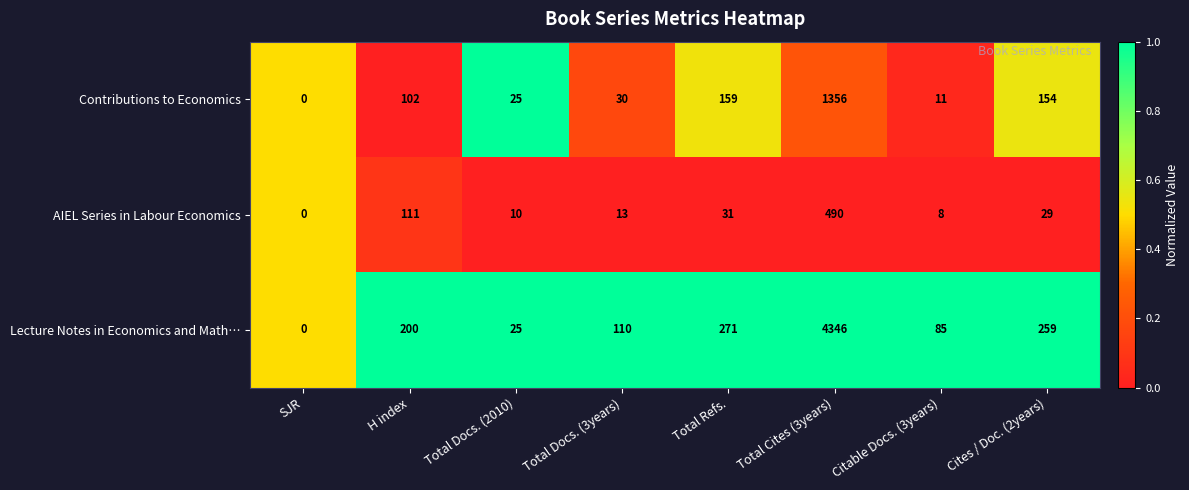

At Total Docs. (3years), list the series in order from largest to smallest.

Lecture Notes in Economics and Math…, Contributions to Economics, AIEL Series in Labour Economics